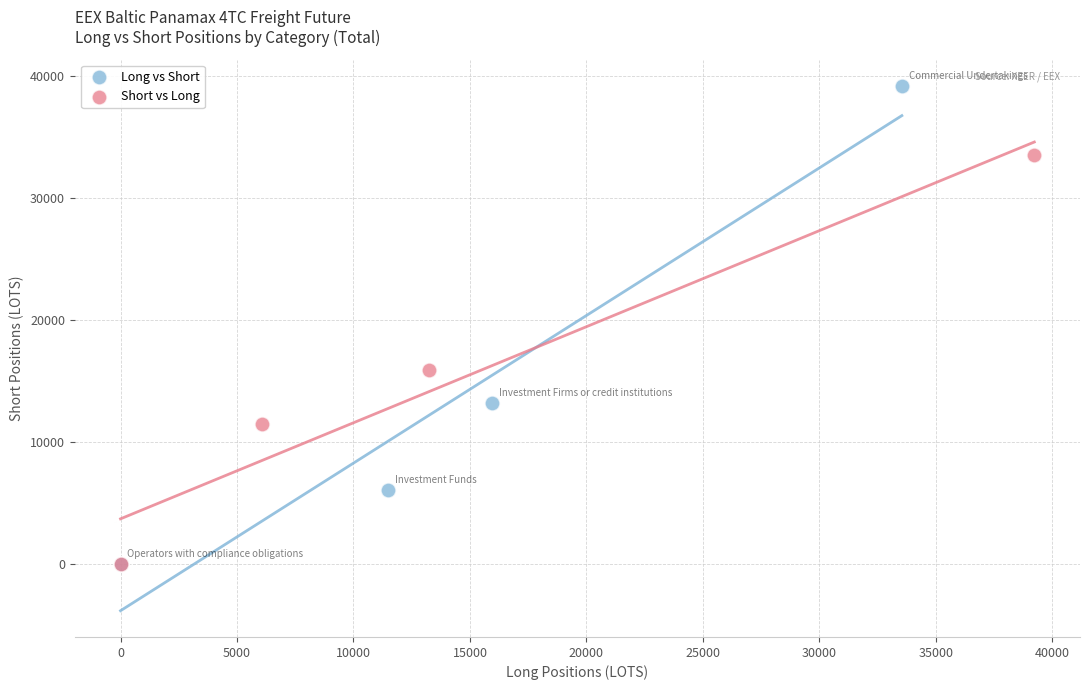

Which series has the widest spread of Y values?

Long vs Short